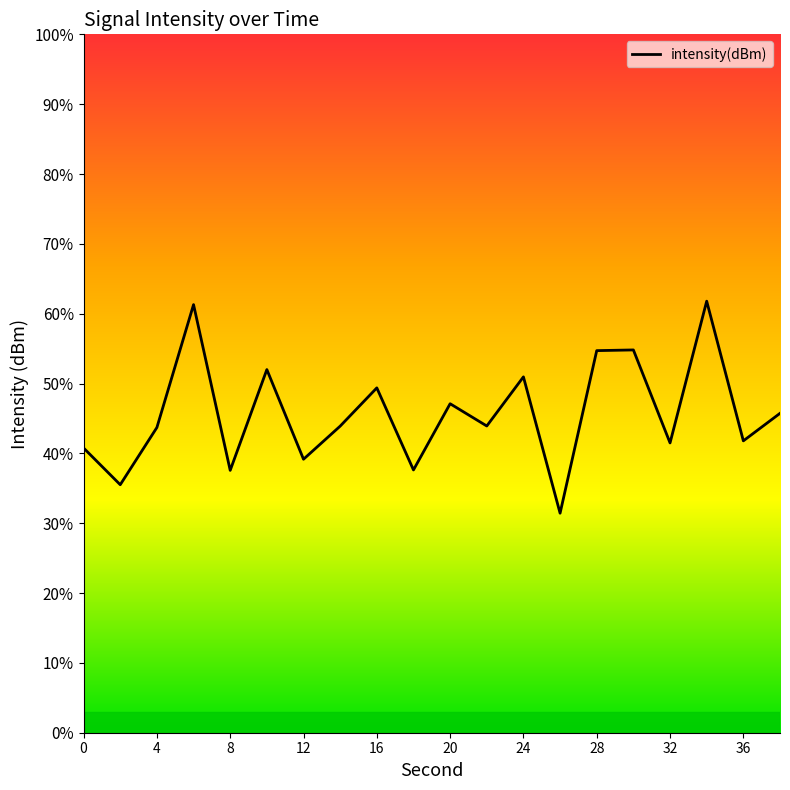

How many series are shown in this chart?

1